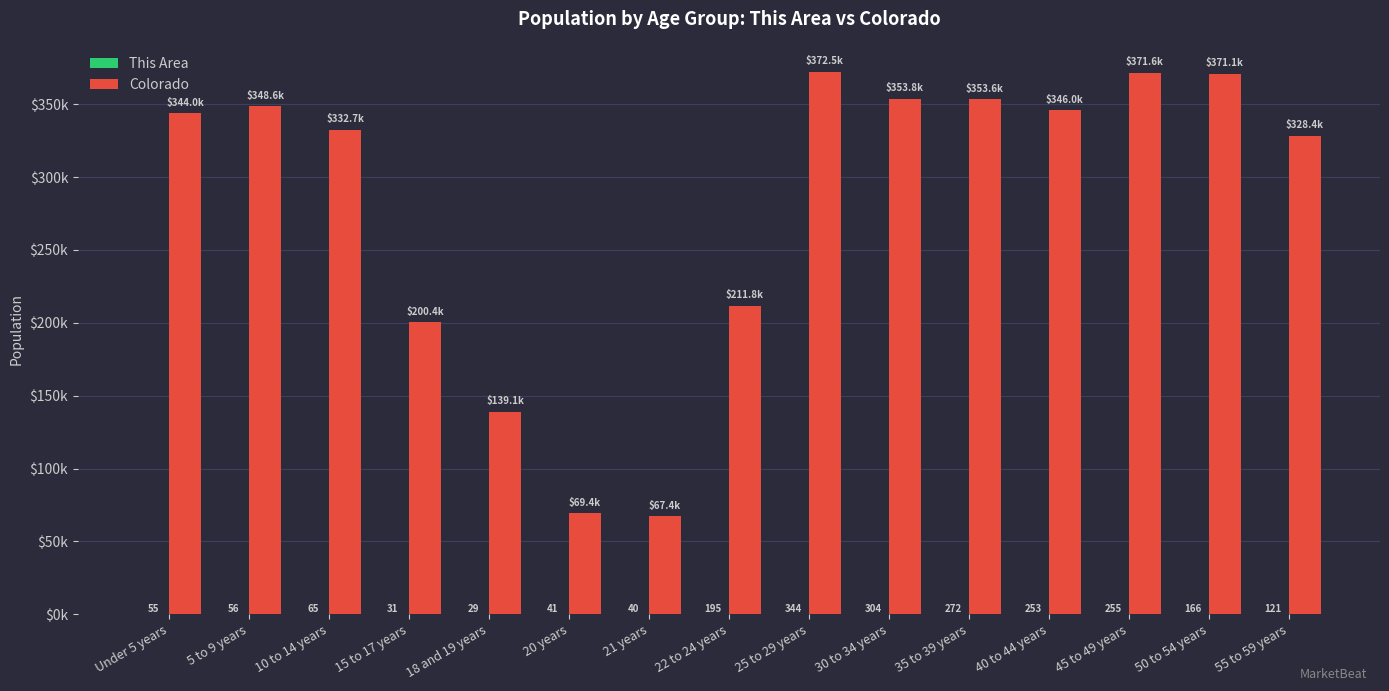

Reading left to right, list all the values displayed in this chart.

This Area: Under 5 years=55	5 to 9 years=56	10 to 14 years=65	15 to 17 years=31	18 and 19 years=29	20 years=41	21 years=40	22 to 24 years=195	25 to 29 years=344	30 to 34 years=304	35 to 39 years=272	40 to 44 years=253	45 to 49 years=255	50 to 54 years=166	55 to 59 years=121
Colorado: Under 5 years=343960	5 to 9 years=348603	10 to 14 years=332654	15 to 17 years=200392	18 and 19 years=139083	20 years=69437	21 years=67385	22 to 24 years=211793	25 to 29 years=372459	30 to 34 years=353819	35 to 39 years=353605	40 to 44 years=346039	45 to 49 years=371635	50 to 54 years=371063	55 to 59 years=328364